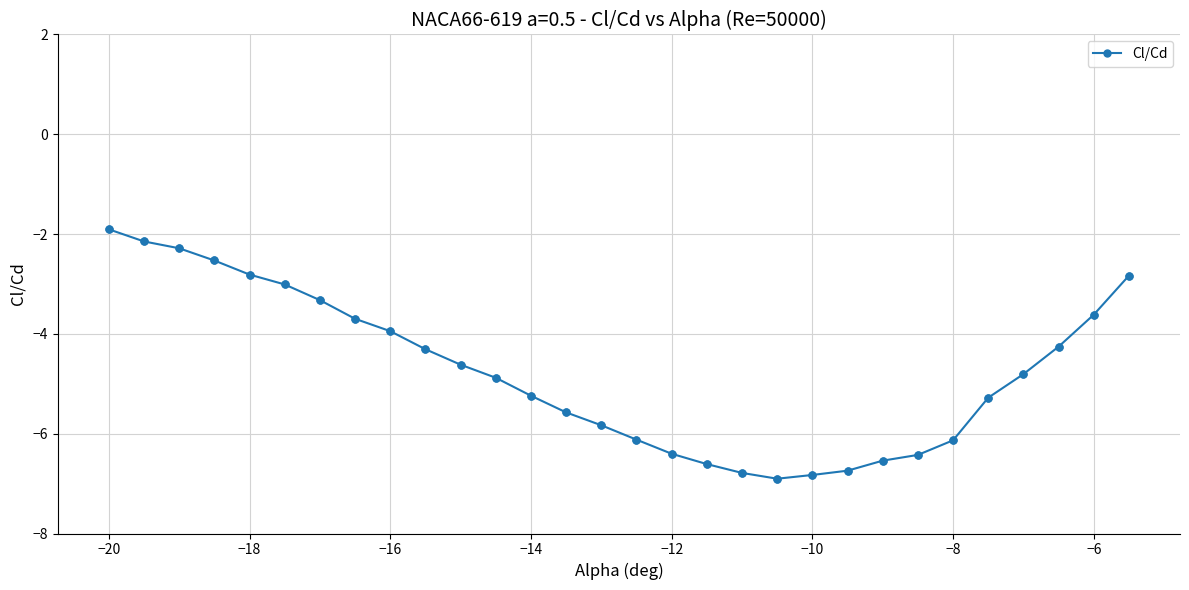

What is the sum of all values?

-142.4